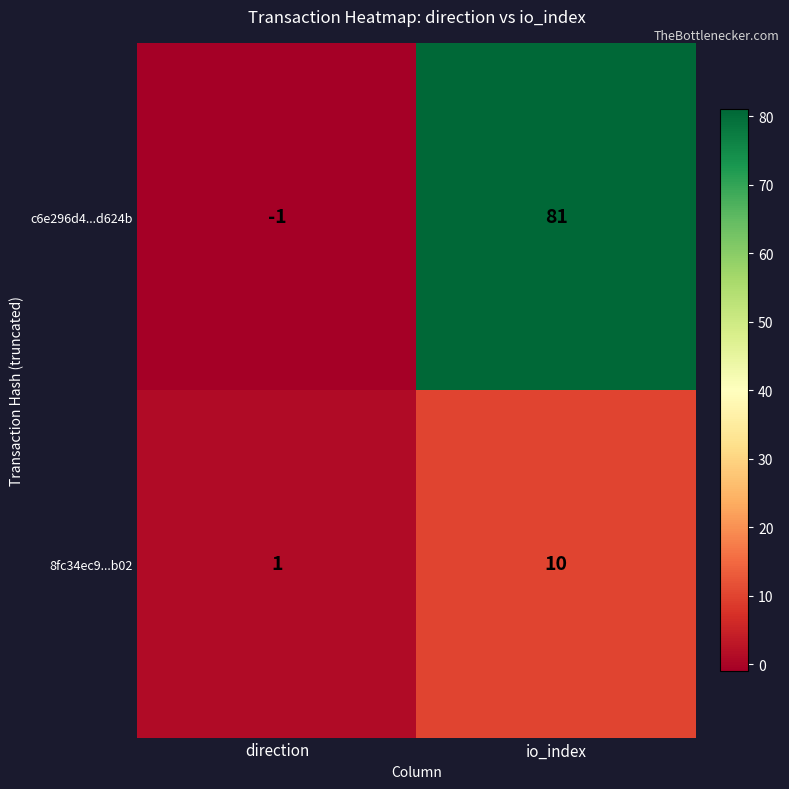

Reading right to left, extract all data points from this chart.

c6e296d4...d624b: io_index=81	direction=-1
8fc34ec9...b02: io_index=10	direction=1